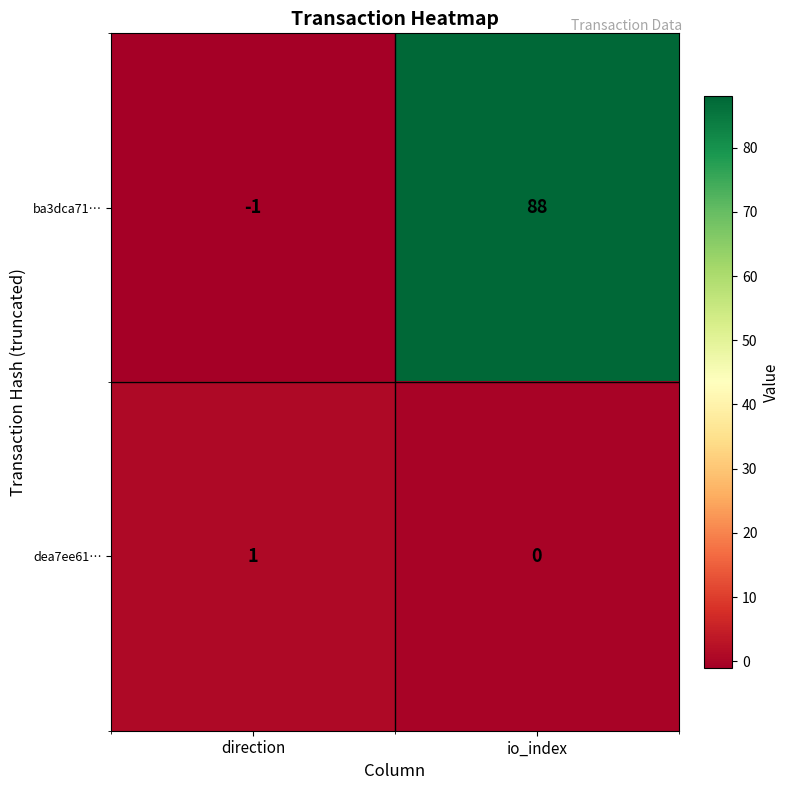

Which series changed the most between direction and io_index?

ba3dca71…